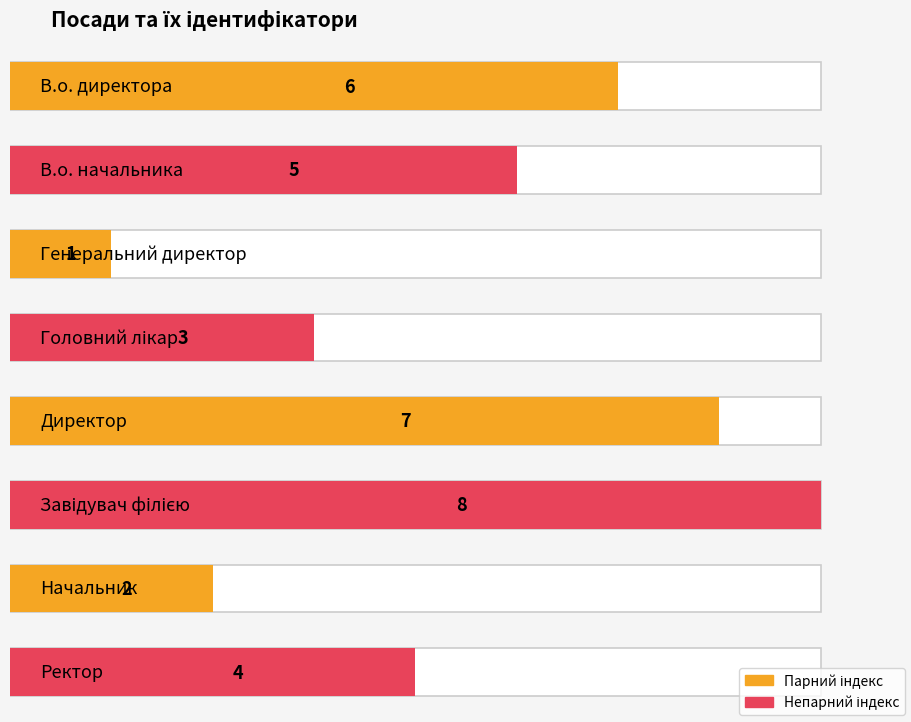

Reading right to left, extract all data points from this chart.

Ректор=4	Начальник=2	Завідувач філією=8	Директор=7	Головний лікар=3	Генеральний директор=1	В.о. начальника=5	В.о. директора=6